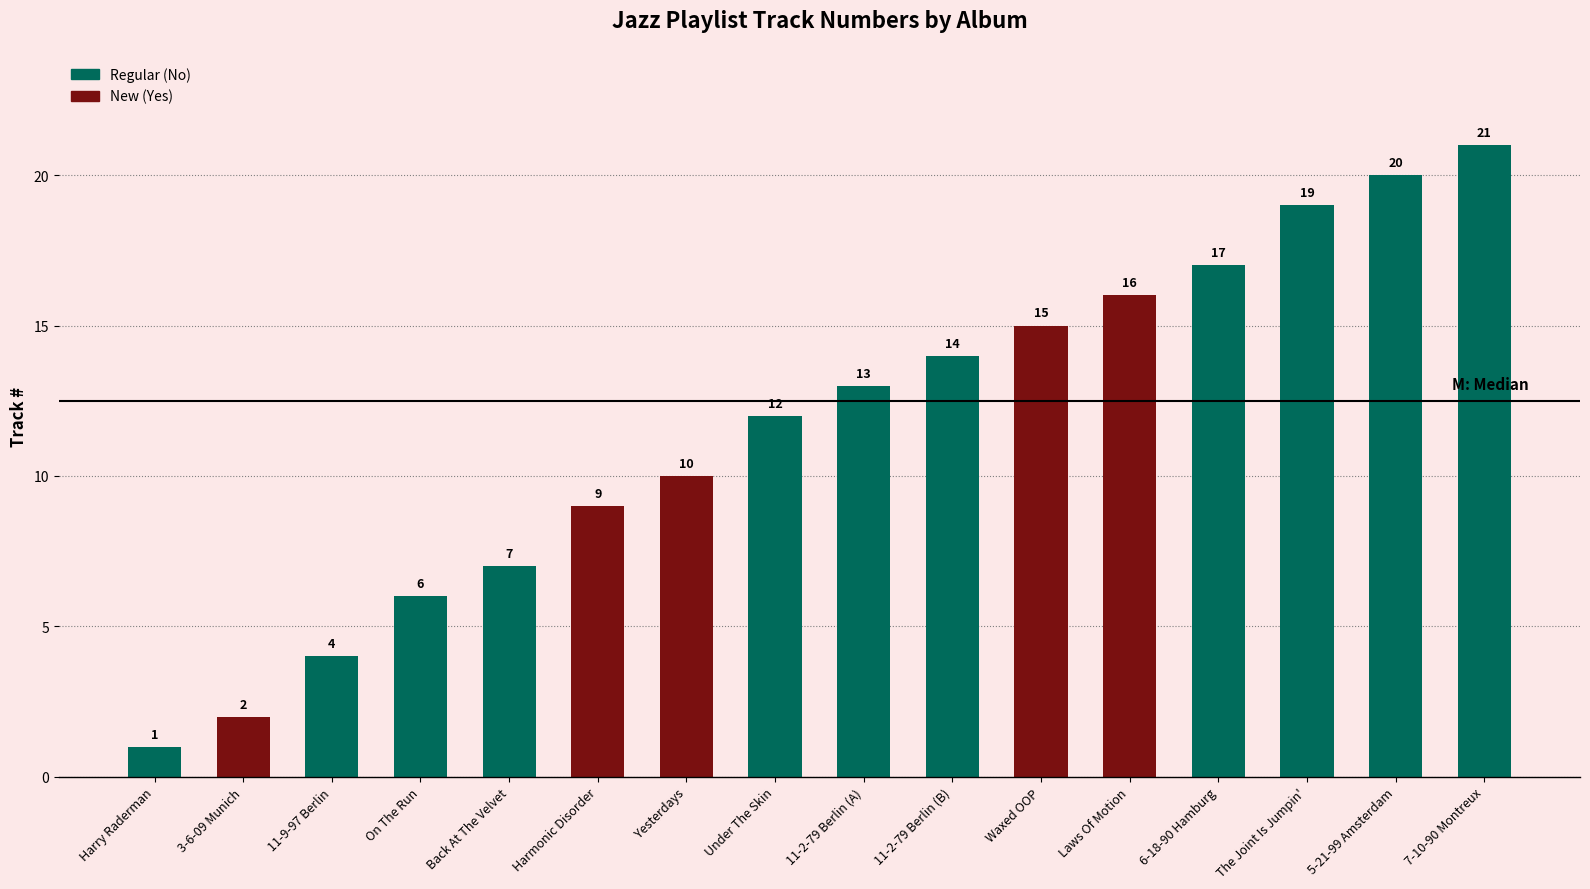

What is the sum of the values at 3-6-09 Munich and Laws Of Motion?

18